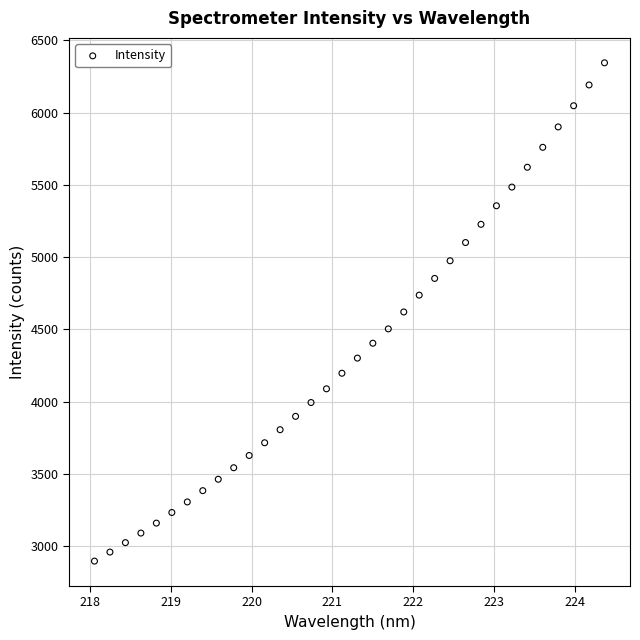

What is the range of X values (max minus min)?

6.3